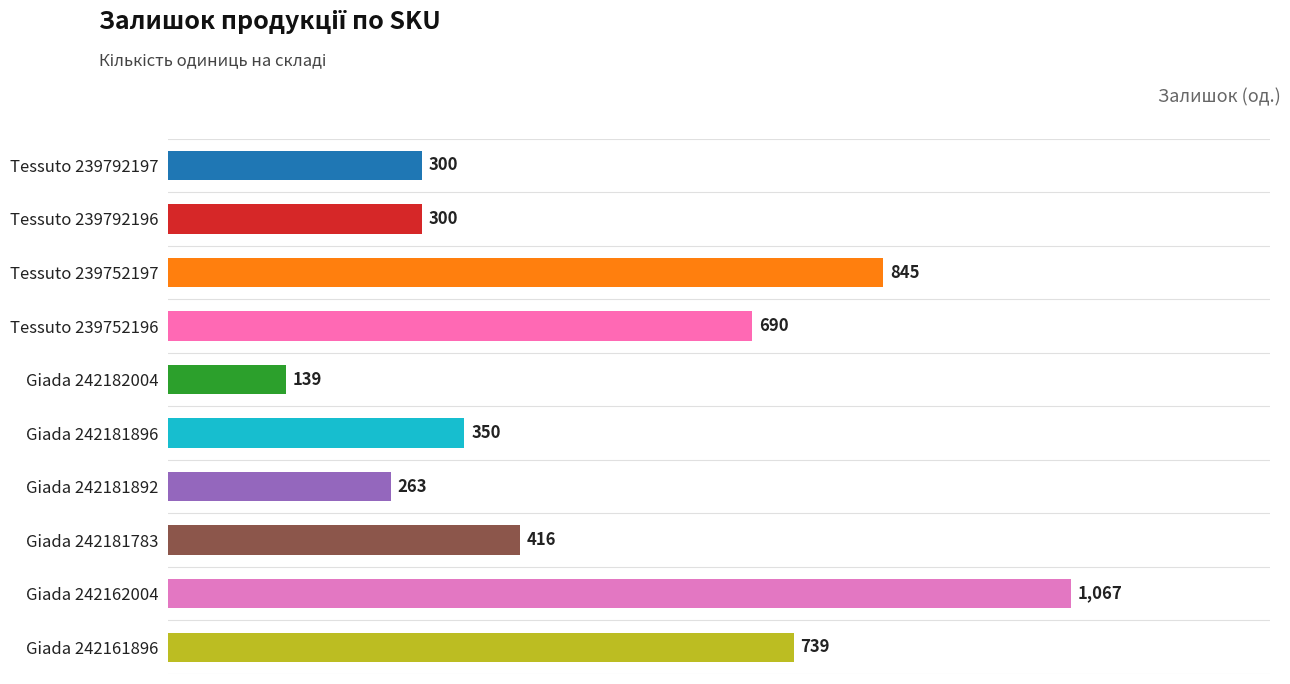

What is the maximum value shown in the chart?

1067